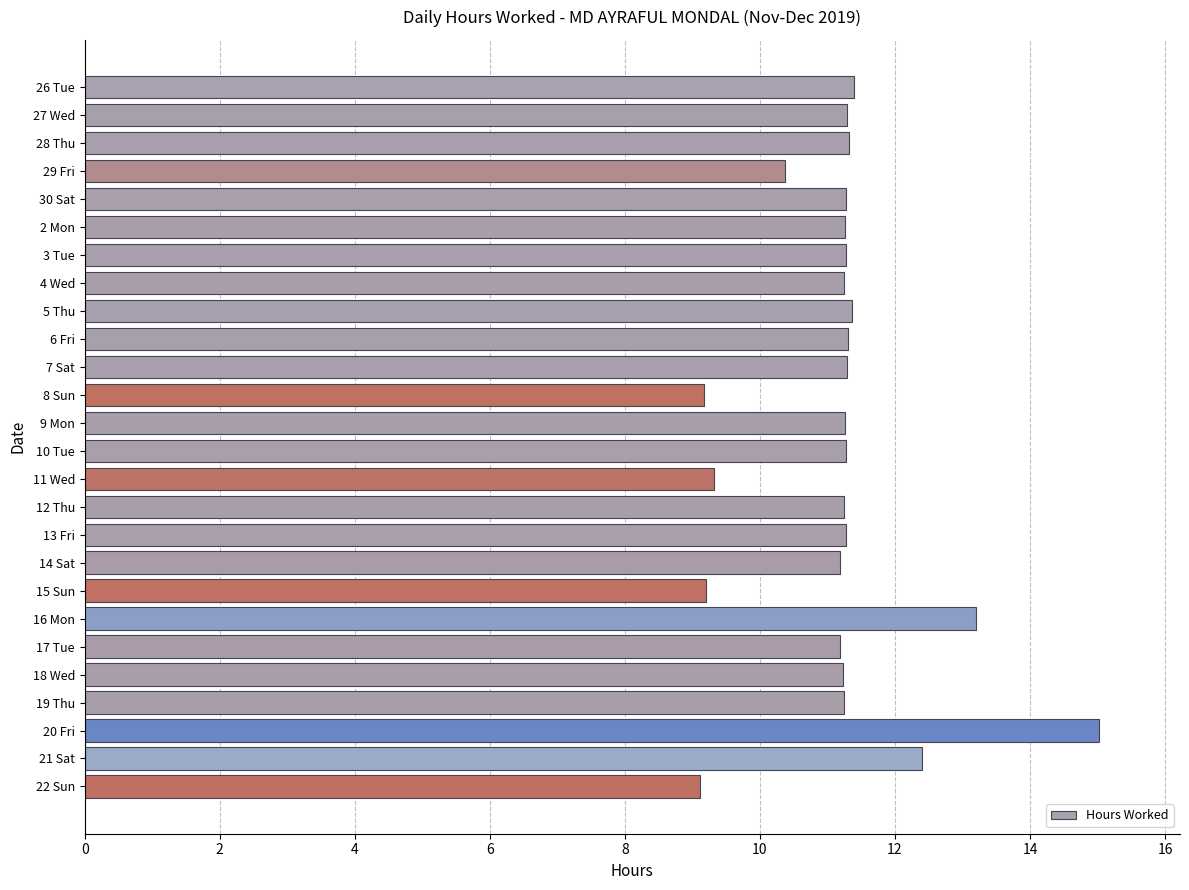

Between 20 Fri and 15 Sun, which is larger?

20 Fri